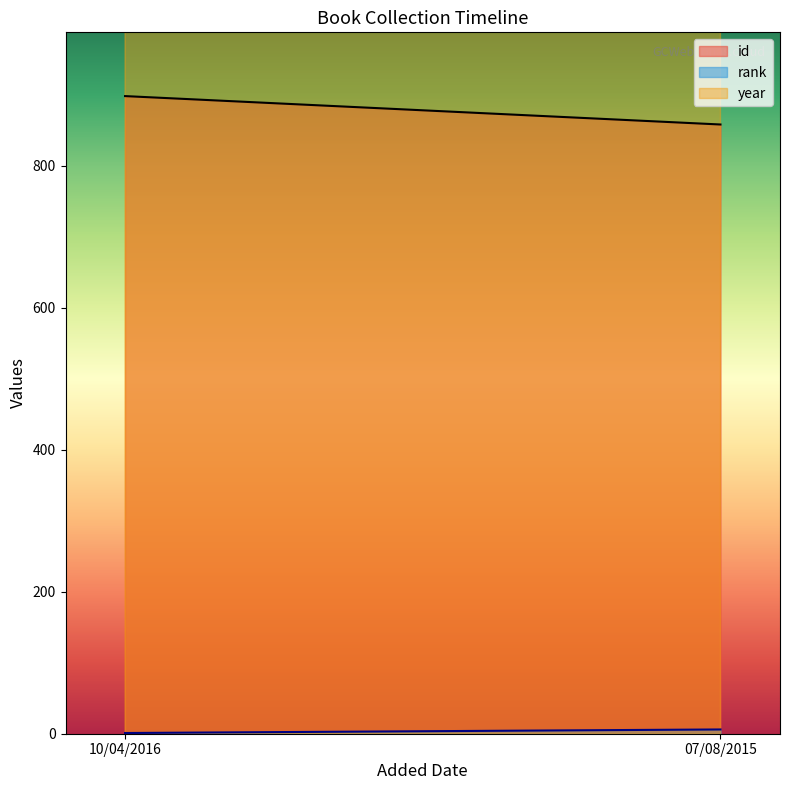

Which category has the lowest value in the year series?

07/08/2015